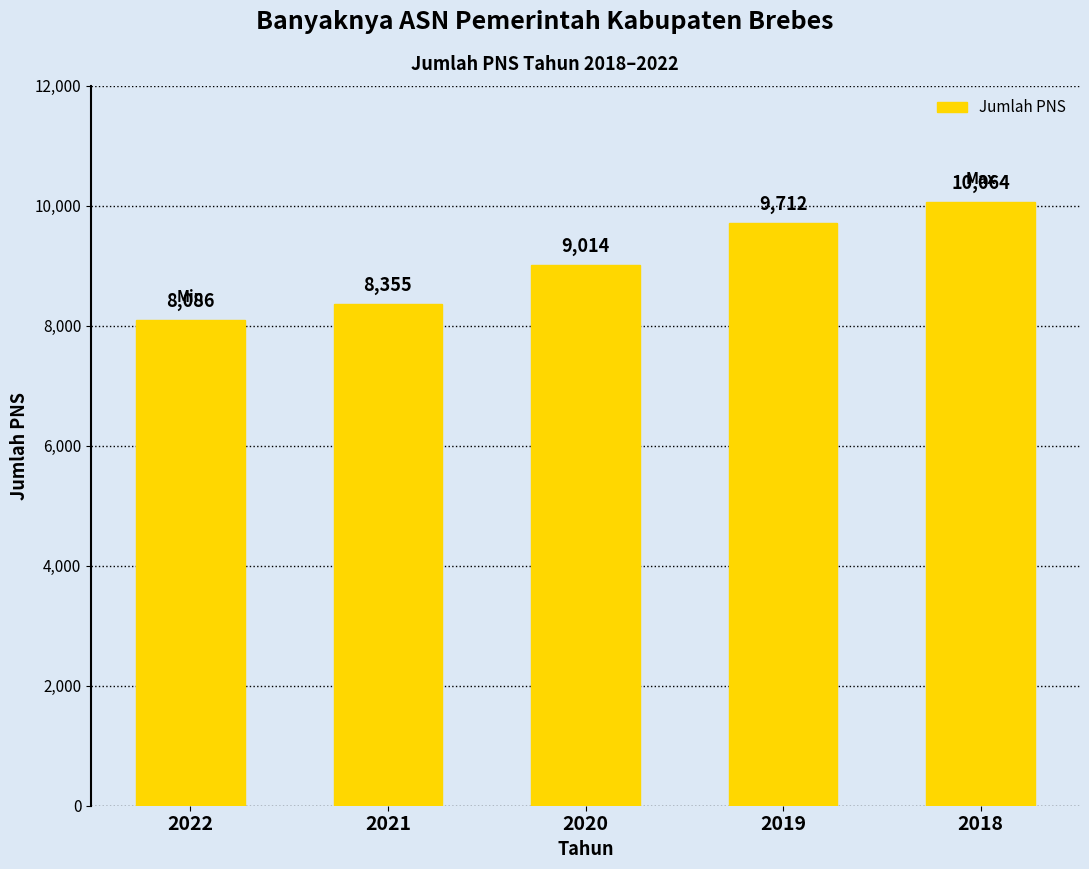

What value does the data have at 2018?

10064